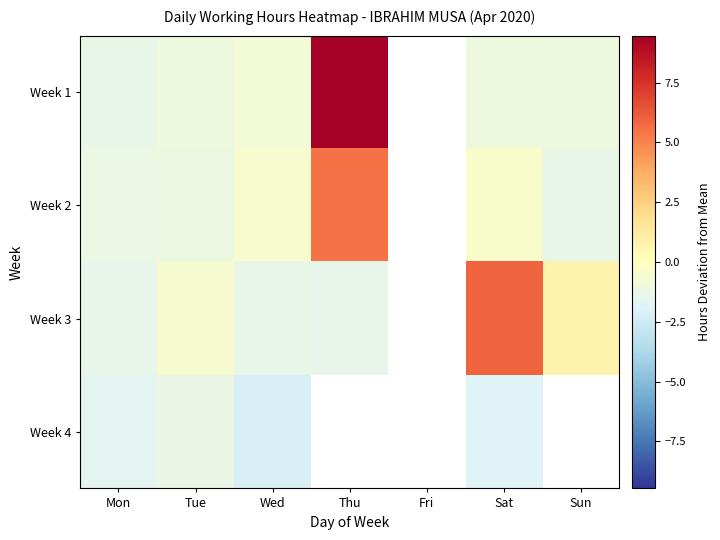

Count the number of categories in the chart.

7